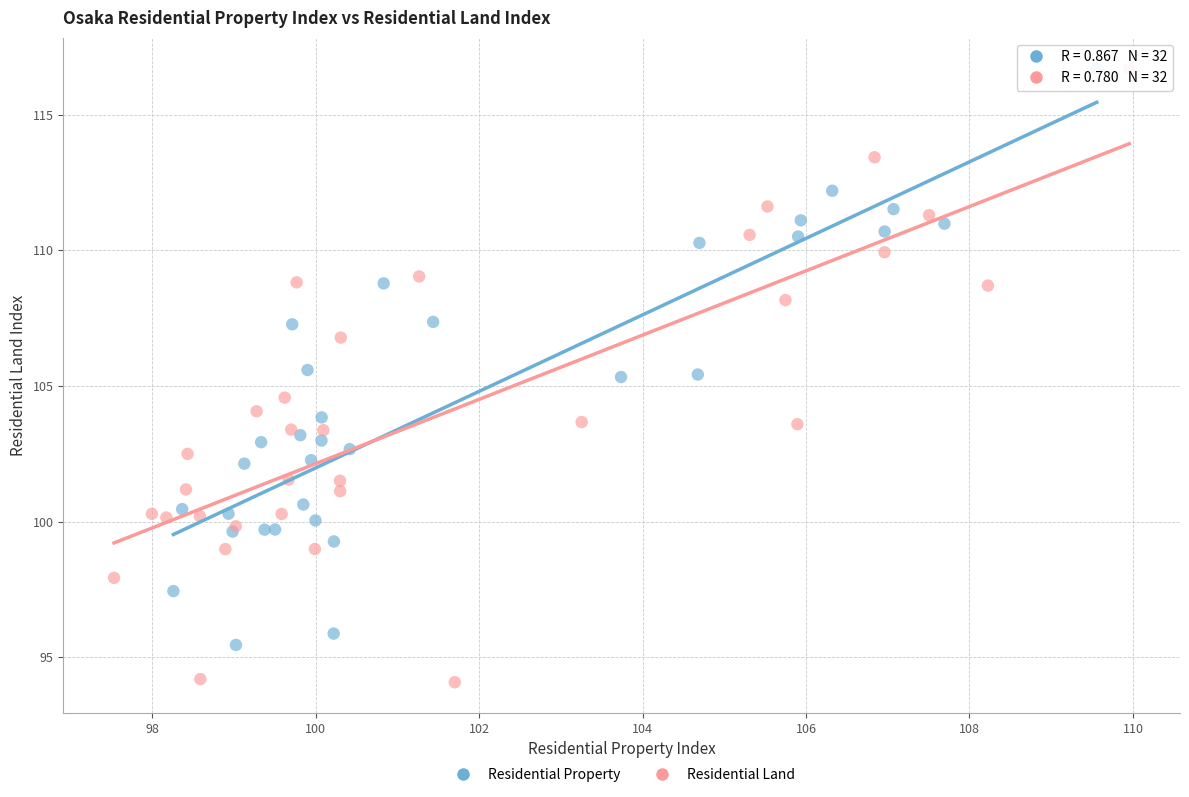

Which series contains the lowest Y value?

Residential Land